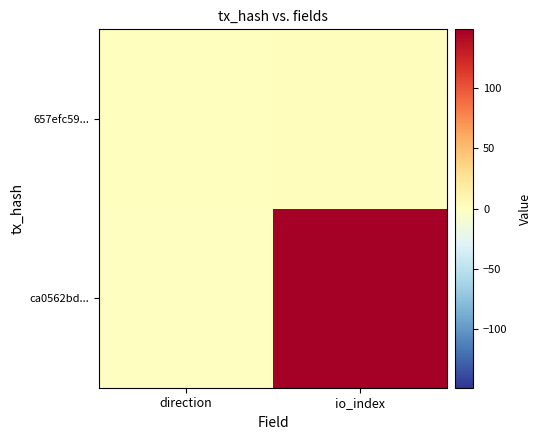

What is the greatest value displayed?

149